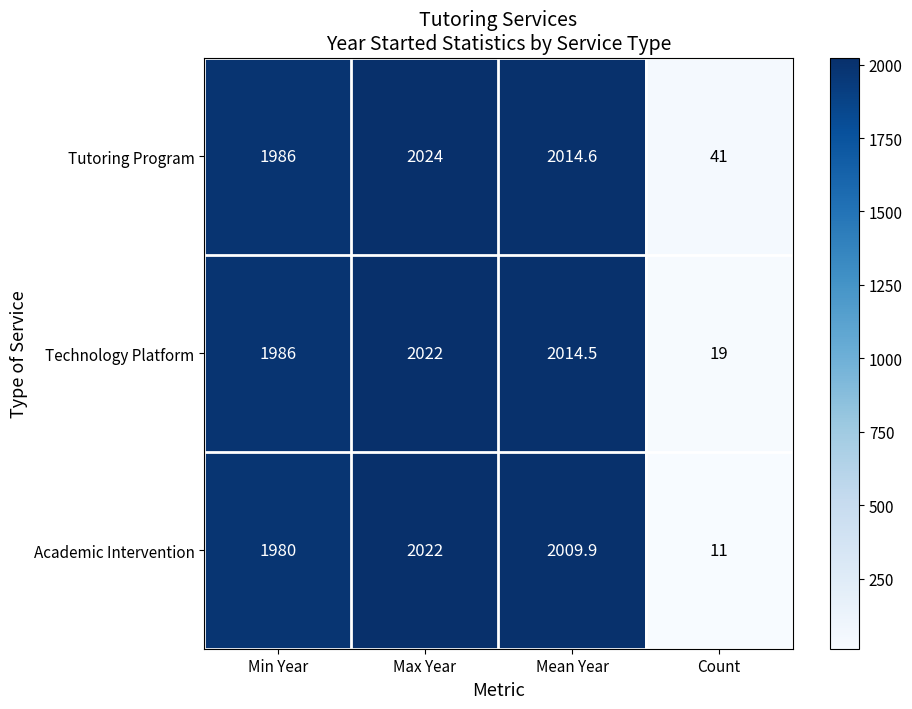

Is the value of Academic Intervention at Mean Year greater than the value of Tutoring Program at Max Year?

No